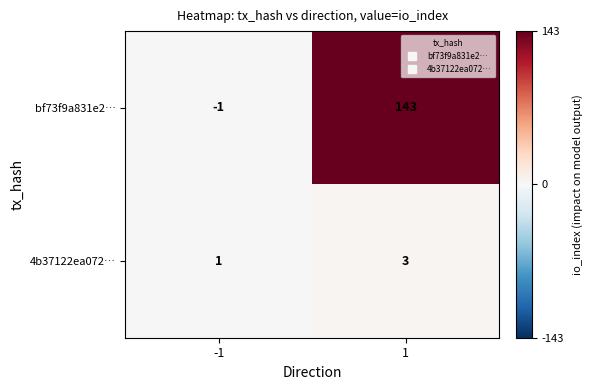

The bf73f9a831e2… series shows 143 at 1. True or false?

True